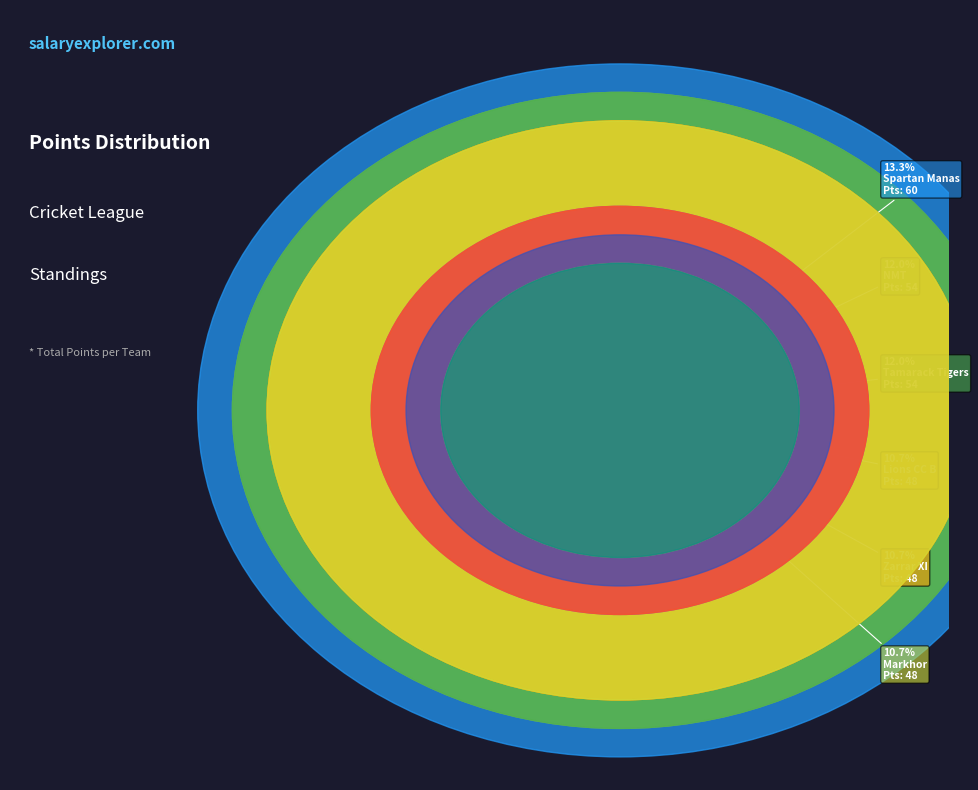

Which slice is the smallest?

Edmonton Blasters